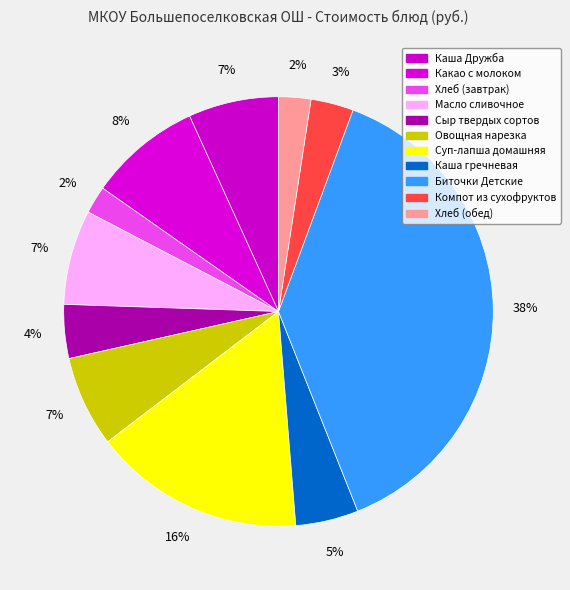

To the nearest percent, what percentage of the pie is Хлеб (обед)?

2%